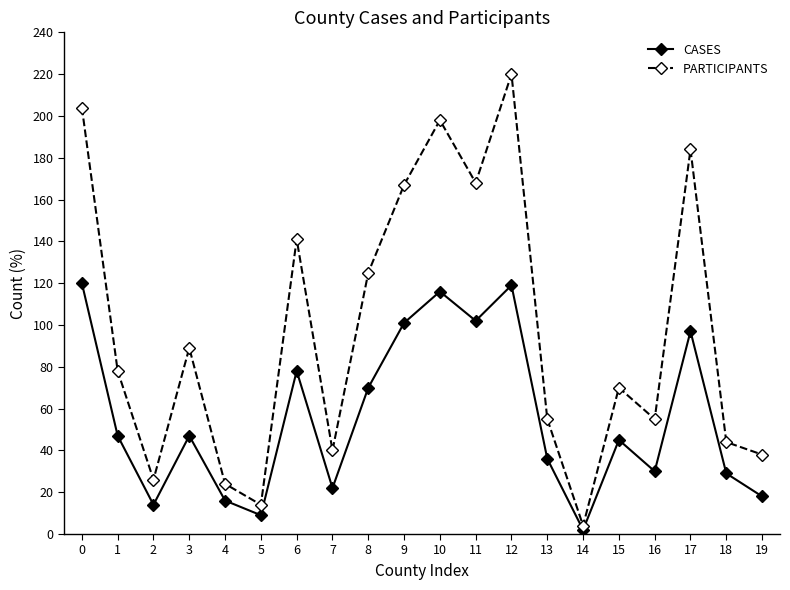

Rank the series by their average value, from highest to lowest.

PARTICIPANTS, CASES